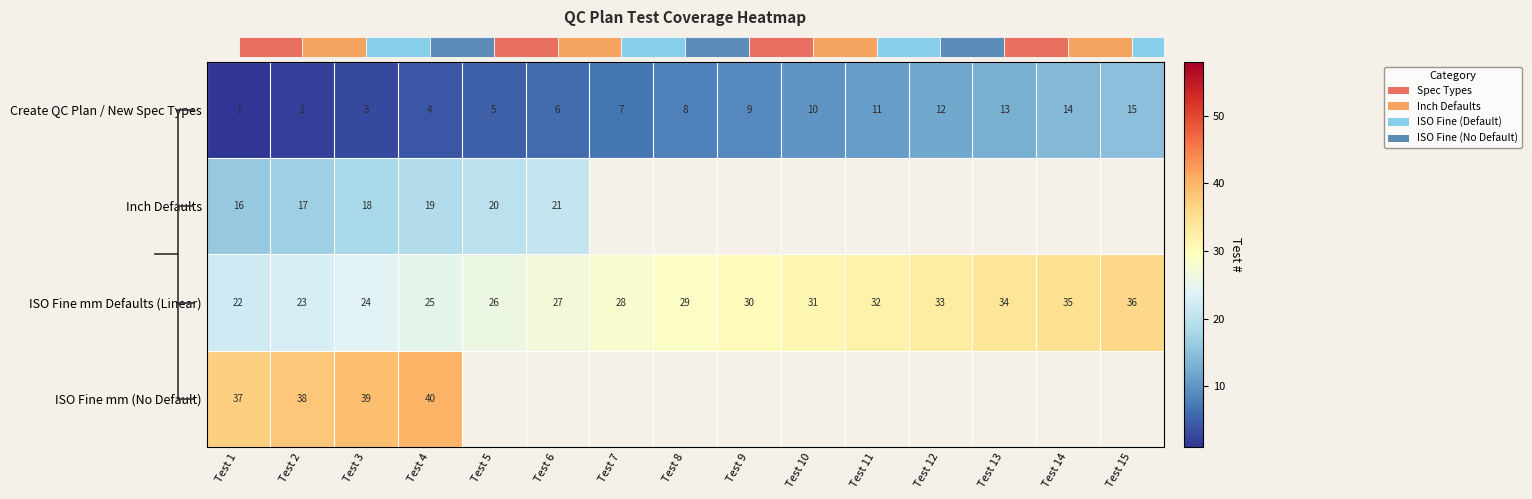

Which has a higher value, Test 4 or Test 8?

Test 8